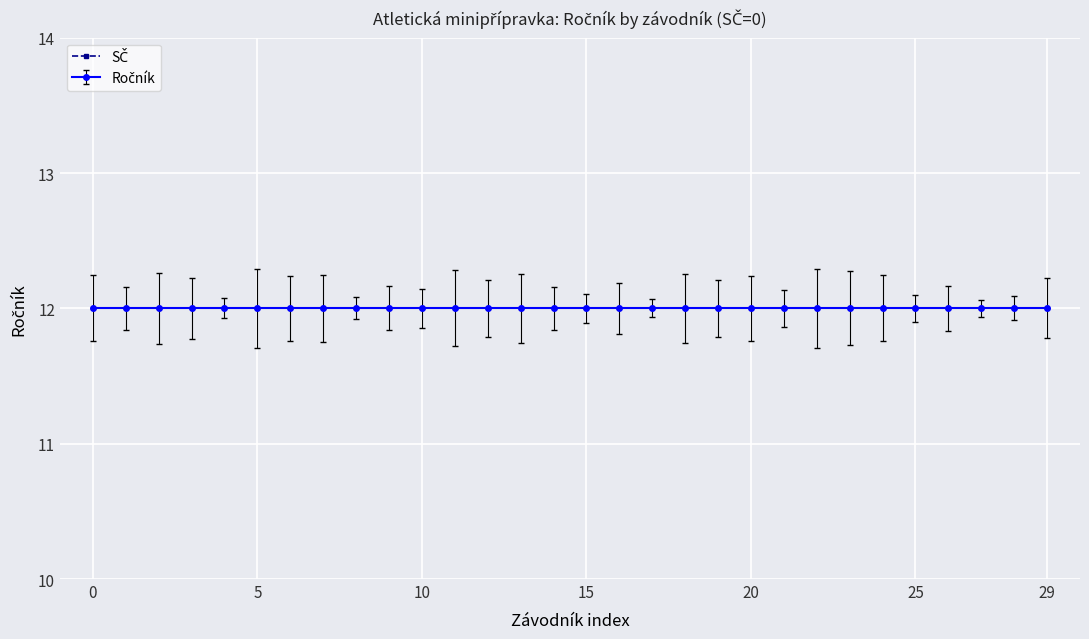

True or false: Ročník and SČ intersect in this chart.

False